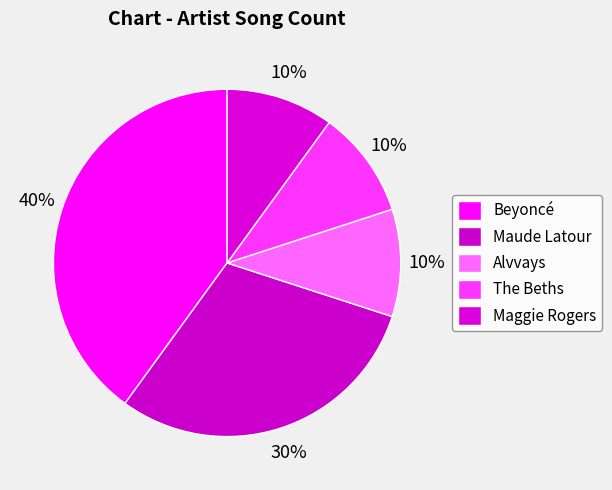

How many segments does this pie chart have?

5